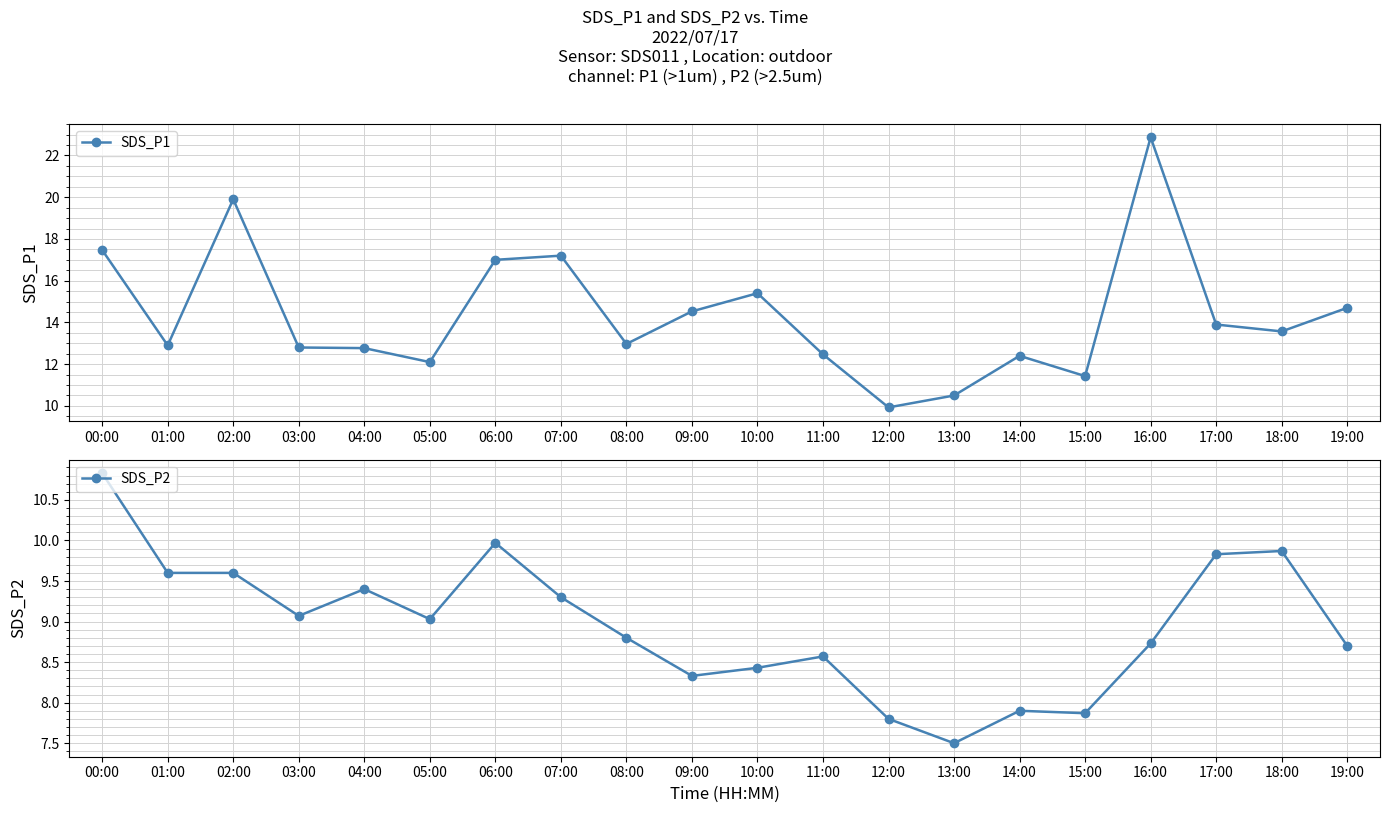

At 06:00, list the series in order from smallest to largest.

SDS_P2, SDS_P1